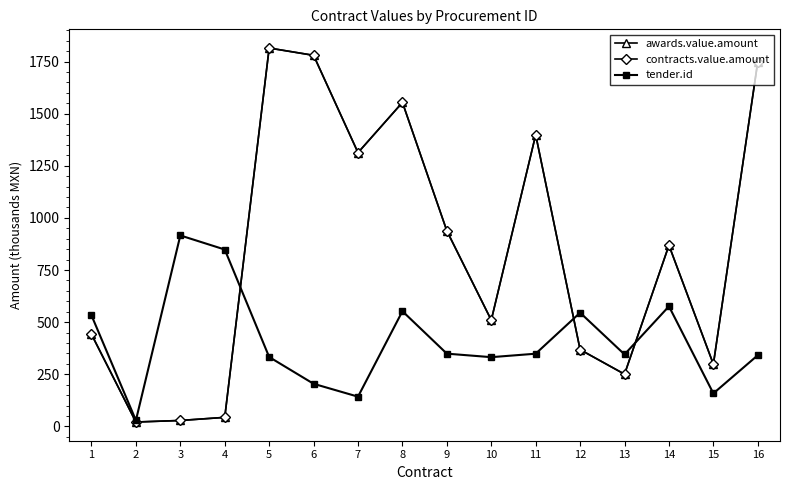

Reading right to left, what are all the values shown in this chart?

awards.value.amount: 16=1749.6	15=298.2	14=868.6	13=250.3	12=368.1	11=1398.8	10=509.5	9=938.0	8=1554.0	7=1313.2	6=1780.0	5=1815.0	4=43.1	3=28.2	2=20.8	1=441.6
contracts.value.amount: 16=1749.6	15=298.2	14=868.6	13=250.3	12=368.1	11=1398.8	10=509.5	9=938.0	8=1554.0	7=1313.2	6=1780.0	5=1815.0	4=43.1	3=28.2	2=20.8	1=441.6
tender.id: 16=341.3	15=158.0	14=575.9	13=345.1	12=545.4	11=348.5	10=331.9	9=348.8	8=552.4	7=142.4	6=204.2	5=332.7	4=848.3	3=915.9	2=28.8	1=532.4